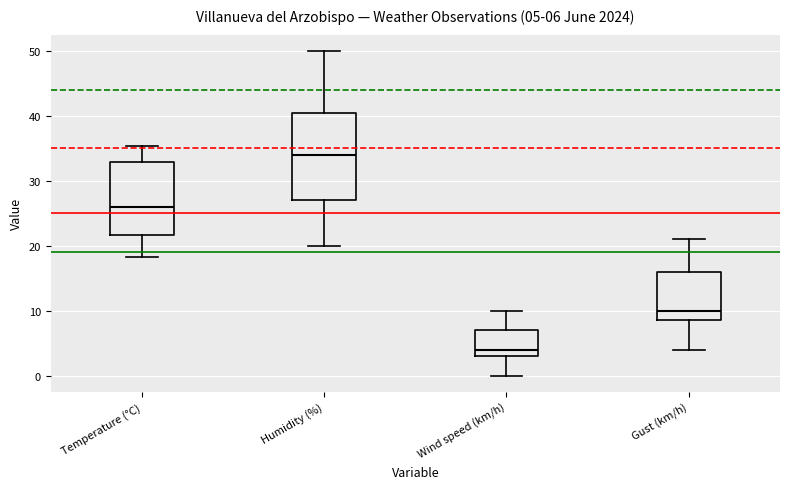

Which box has the lowest median line?

Wind speed (km/h)